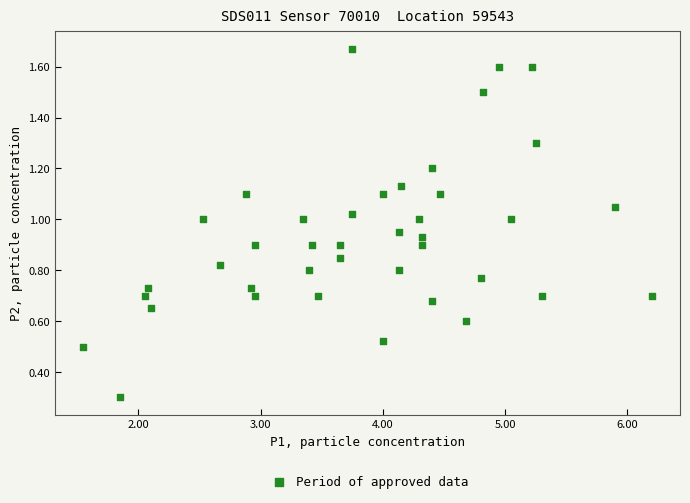

What Y value in the scatter plot is closest to 0?

0.3